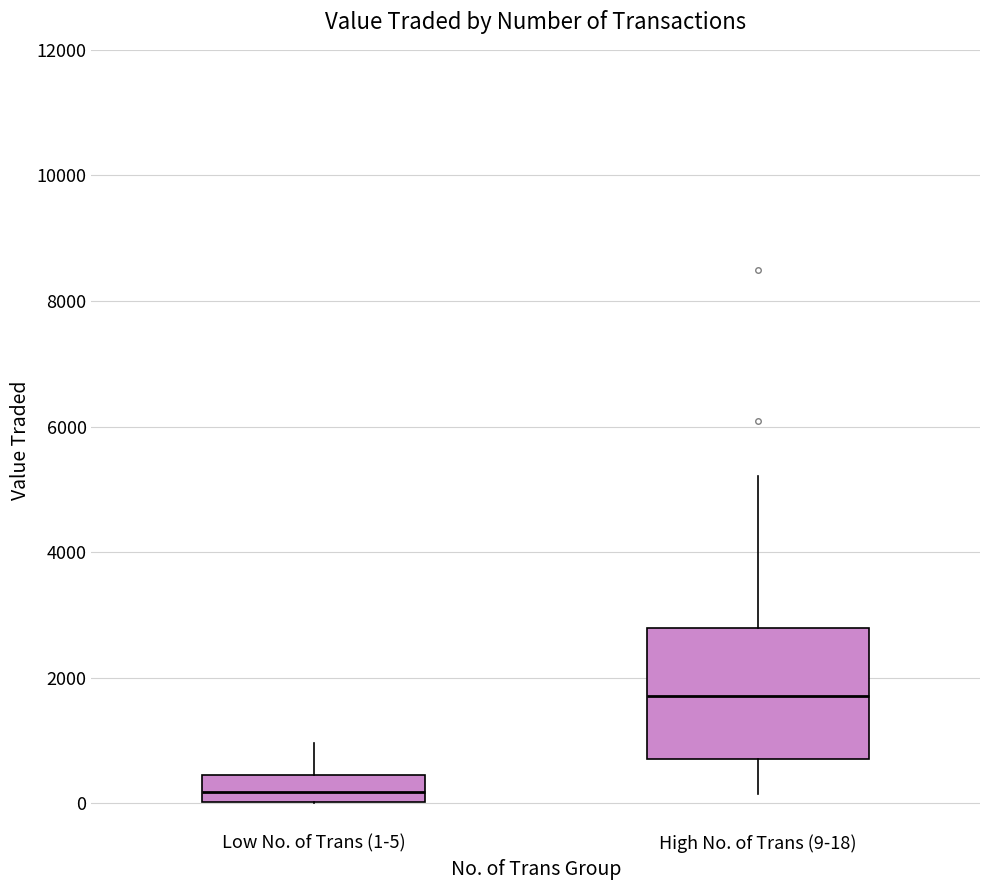

Reading left to right, transcribe this box plot: for each box, give where its median line is, the range the box spans, and where its two whiskers end, as read against the y-axis. The values are not printed on the chart, so give them approximately, as read against the axis.

Low No. of Trans (1-5): median 200, box 0 to 400, whiskers 0 to 1000
High No. of Trans (9-18): median 1800, box 800 to 2800, whiskers 200 to 5200